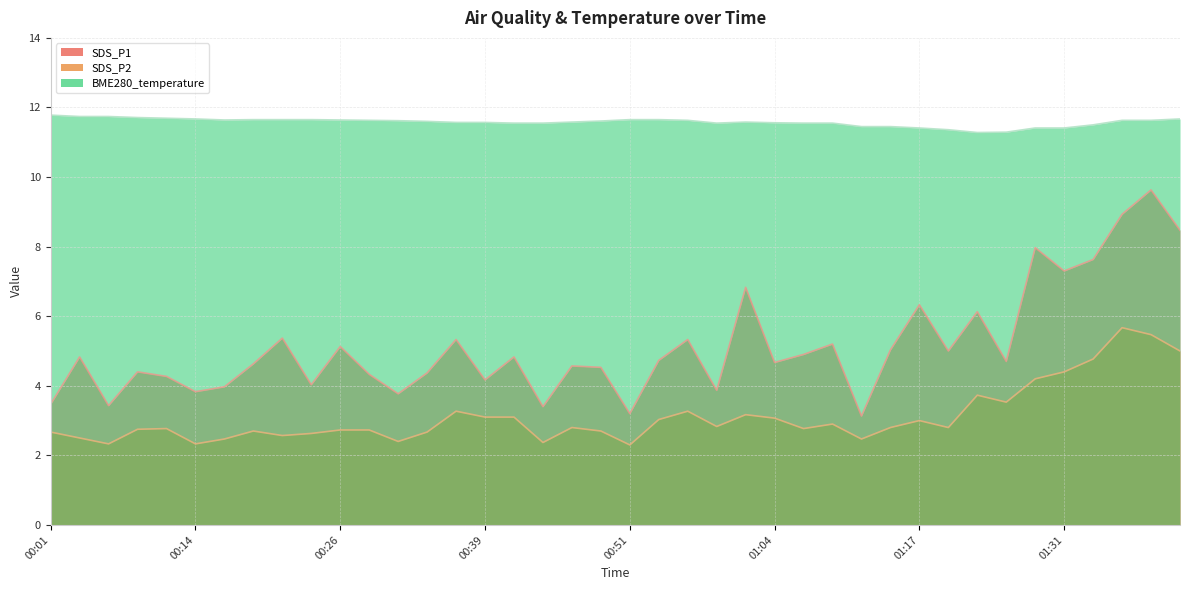

How many interior local valleys does the SDS_P2 series have?

11